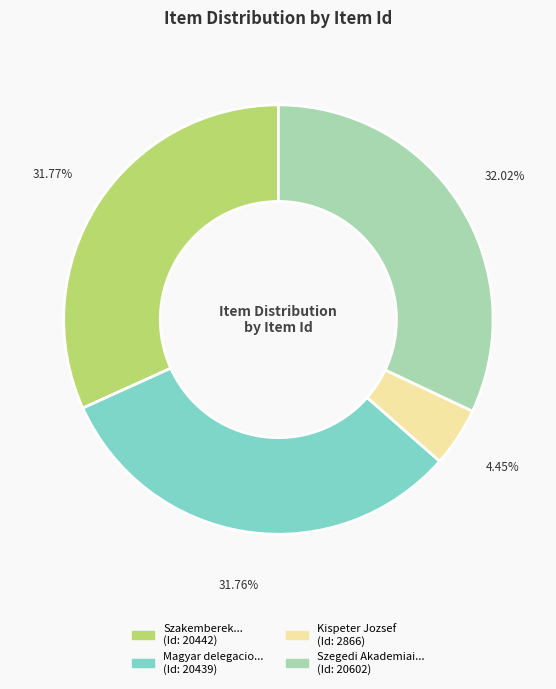

Does any single category account for the majority?

No